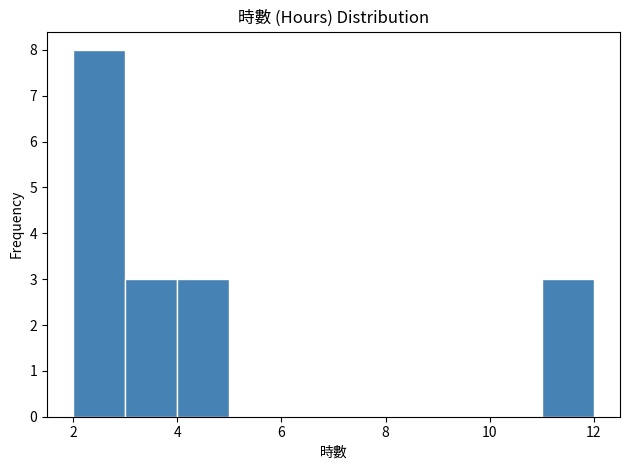

Which range on the x-axis has the tallest bar?

2 to 3